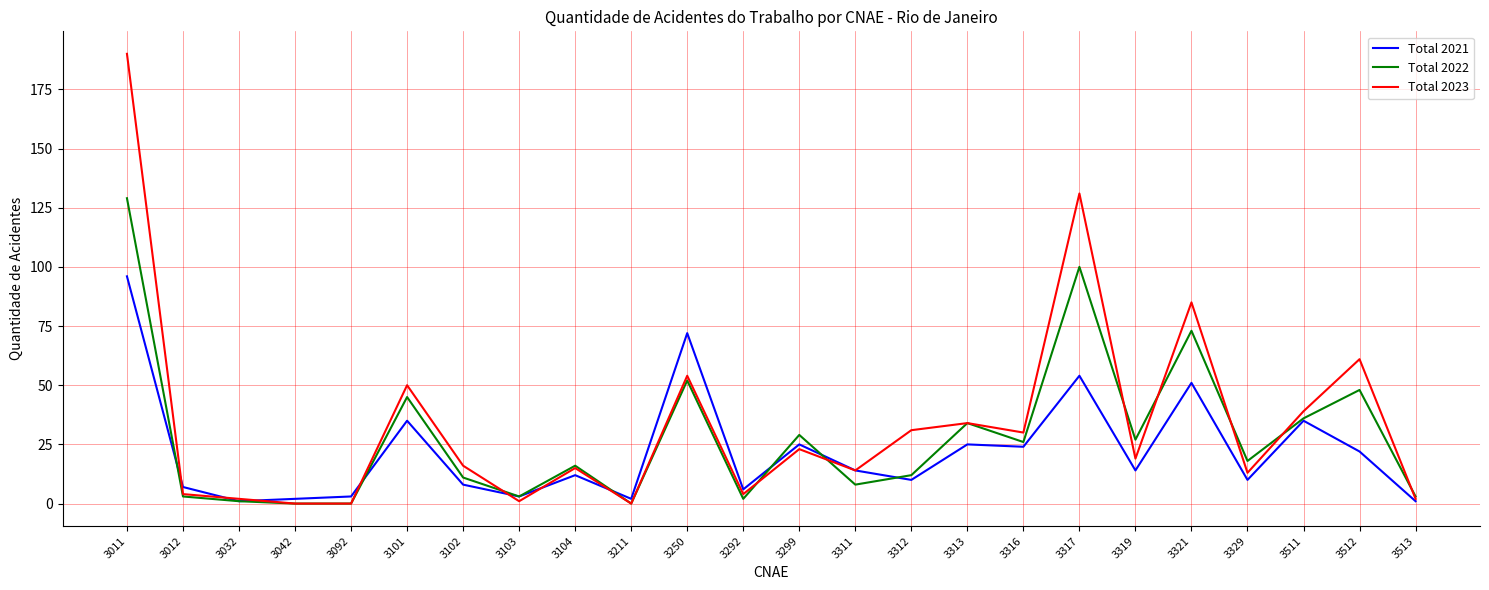

Where does the Total 2021 series first go above 14?

3011